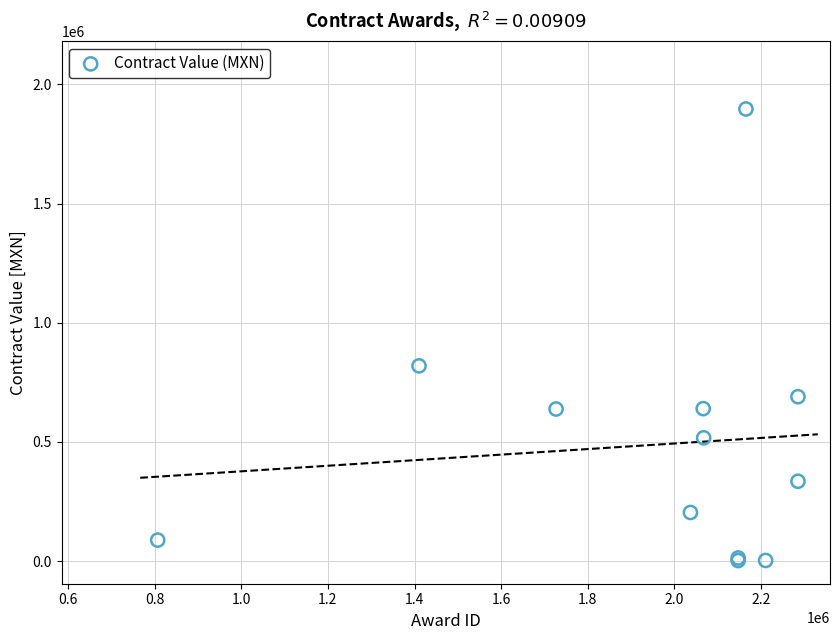

What Y value in the scatter plot is closest to 949431?

818965.5